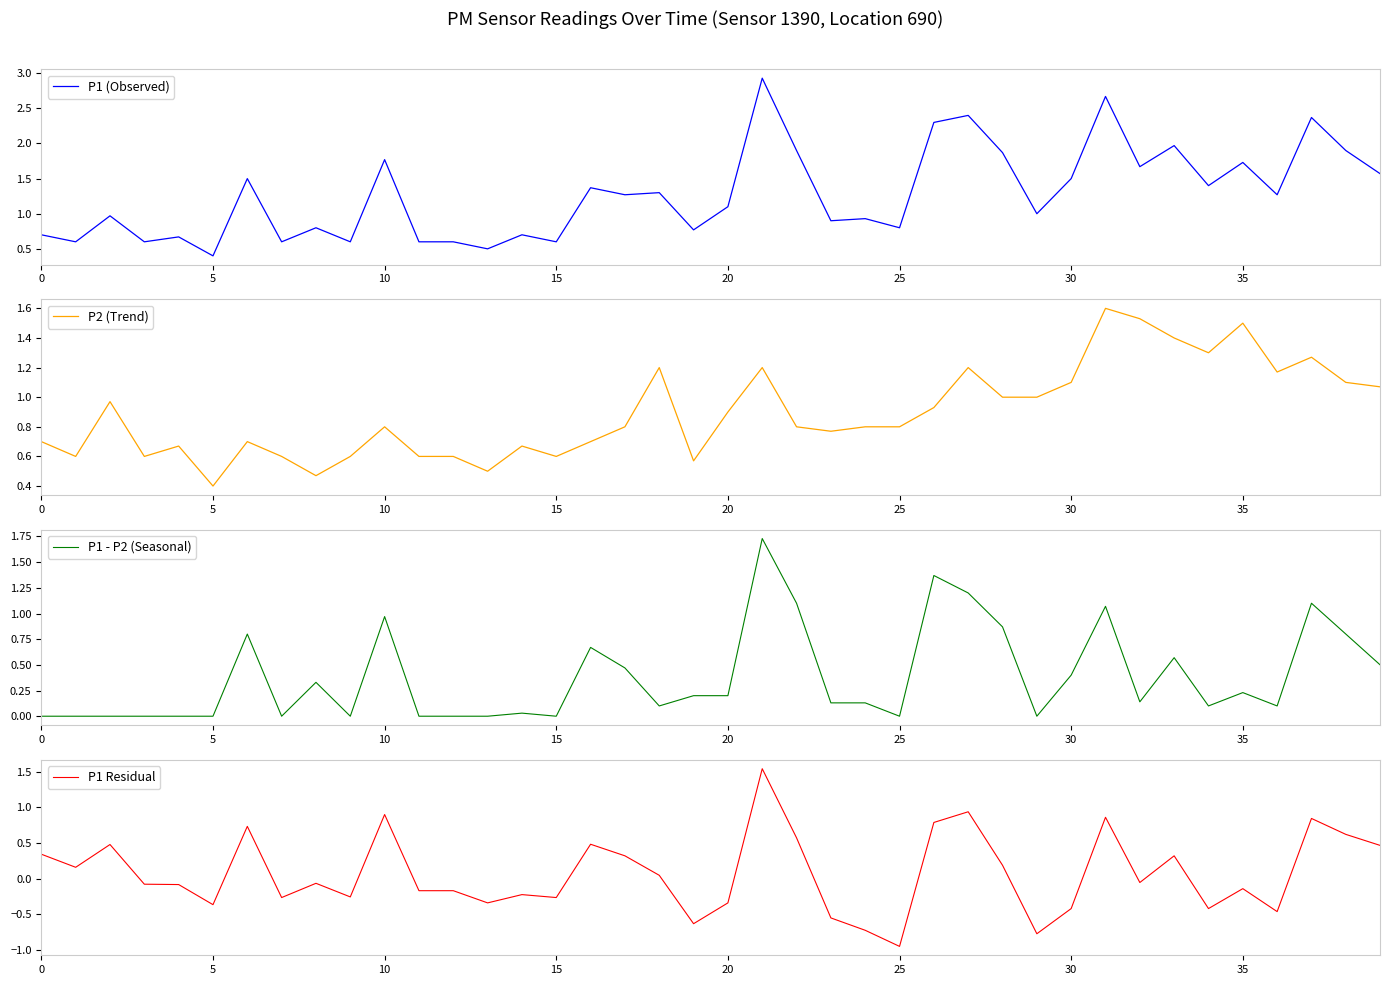

What is the lowest value of the P2 (Trend) series?

0.4